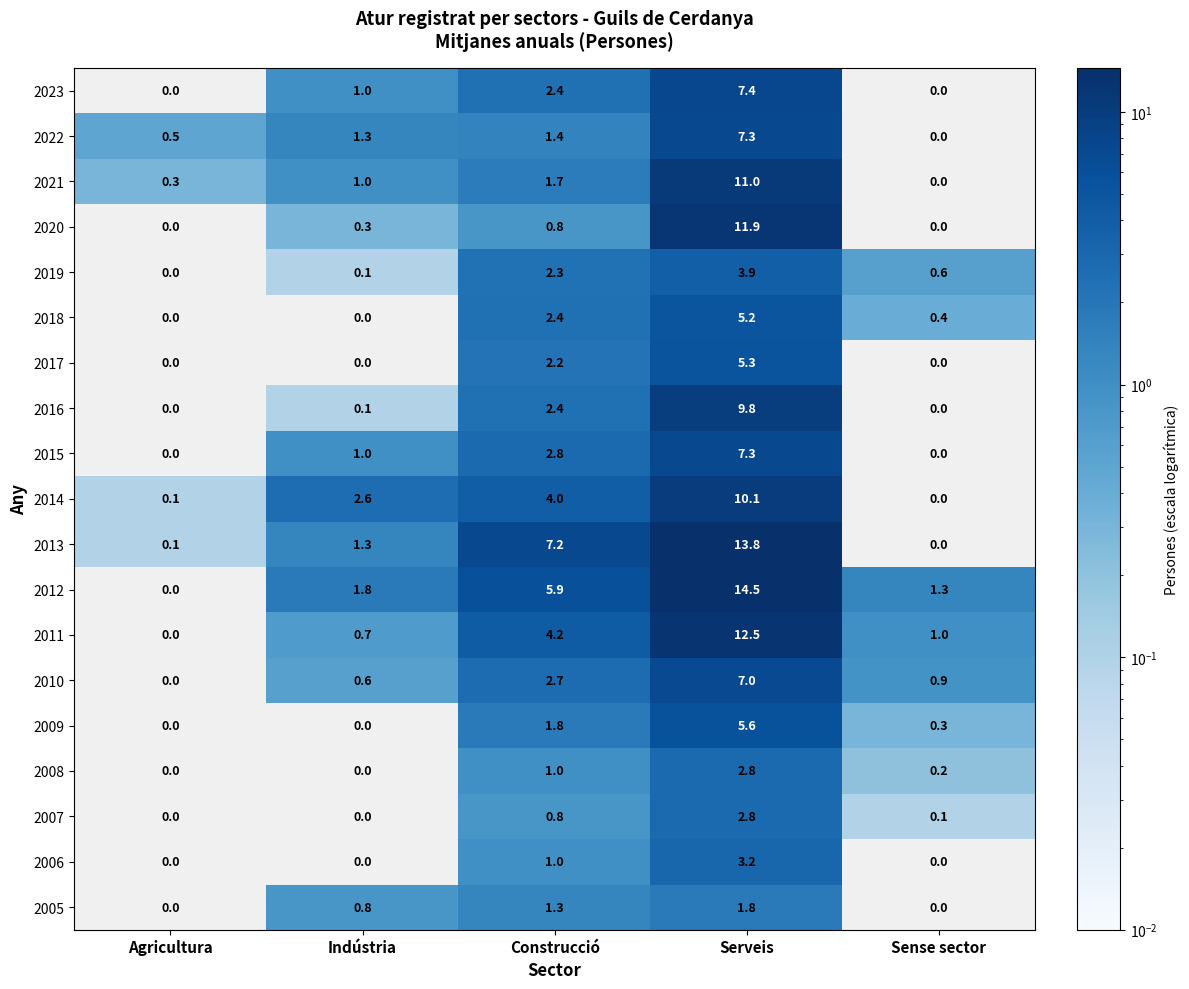

Which series has the largest total across all categories?

2012